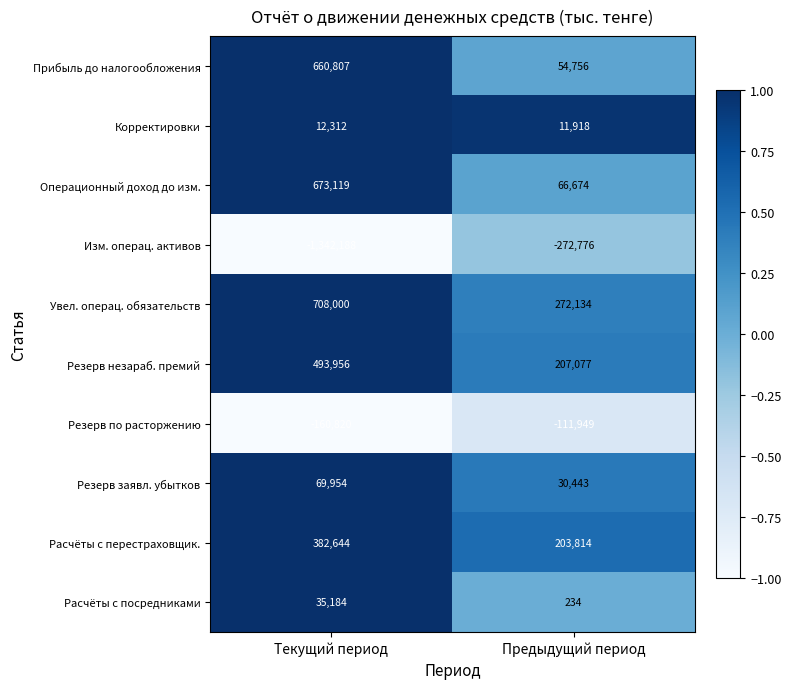

Which category has the highest value across all series?

Текущий период